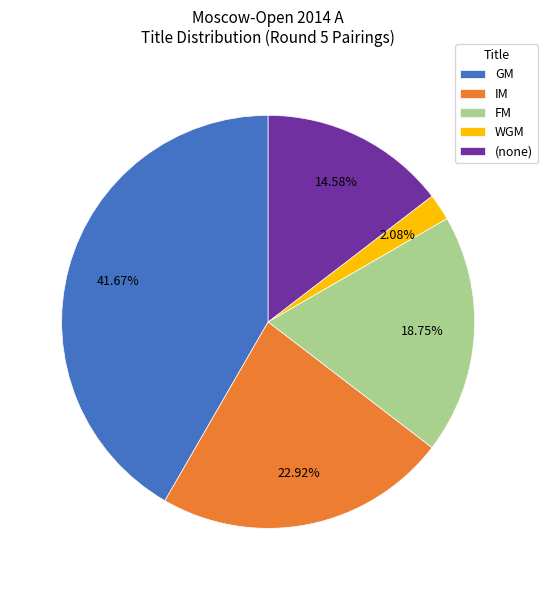

Which slice is the smallest?

WGM